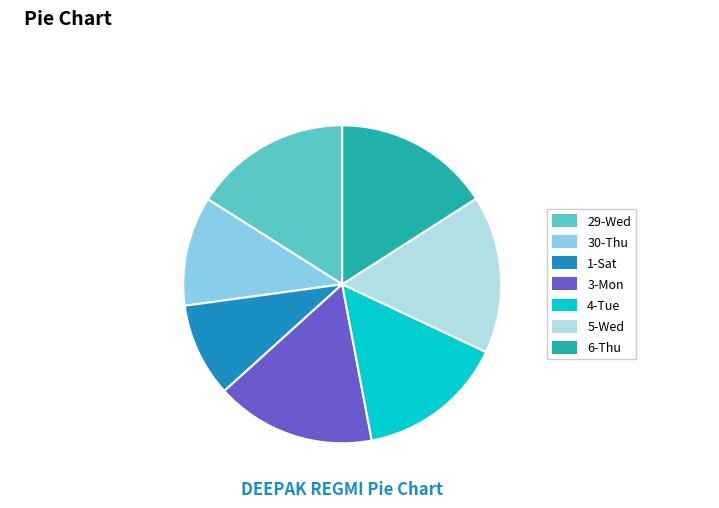

Approximately how many times larger is the value at 1-Sat compared to 5-Wed?

0.6